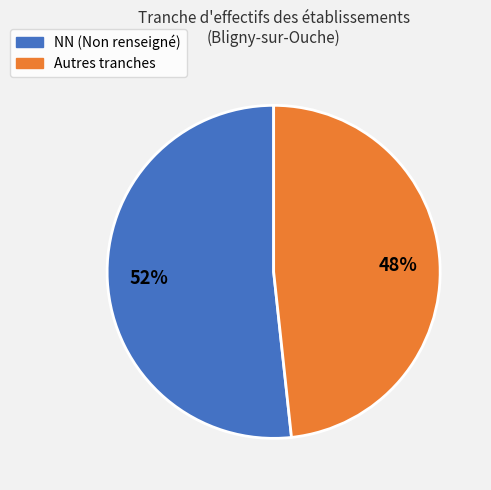

How many slices are in this pie chart?

2